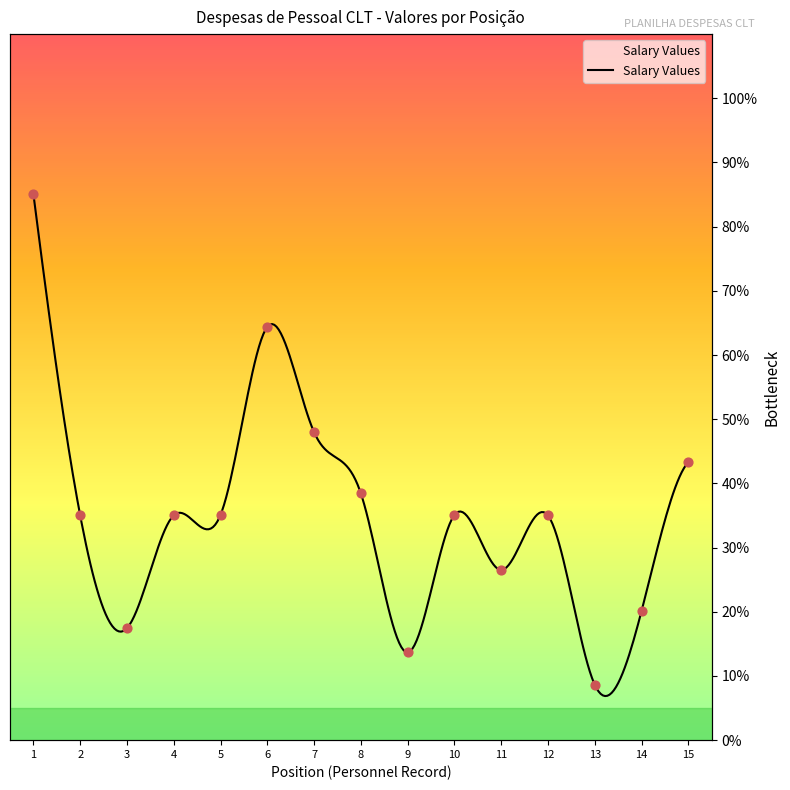

Which has a higher value, 4 or 15?

15